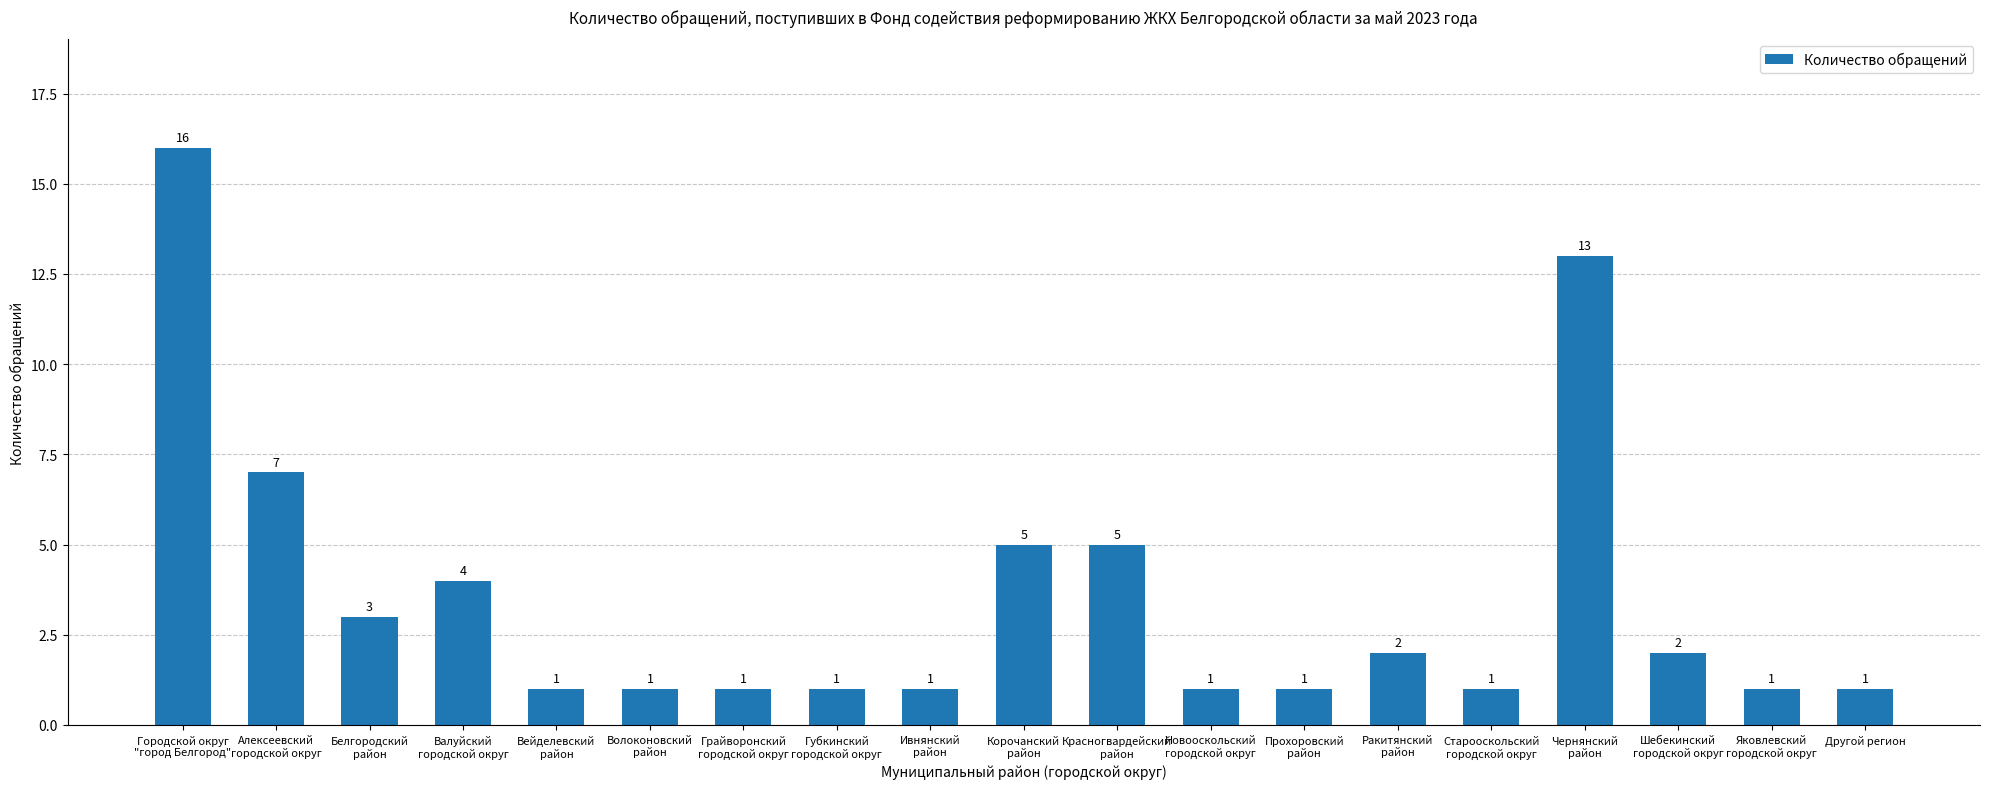

Approximately how many times larger is the value at Старооскольский
городской округ compared to Яковлевский
городской округ?

1.0